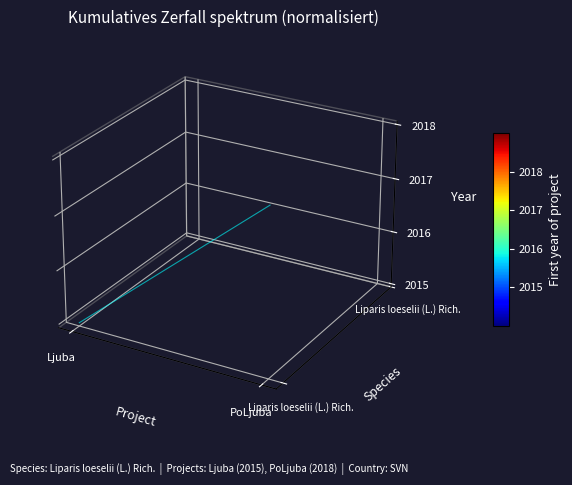

How many data points are above 0?

1